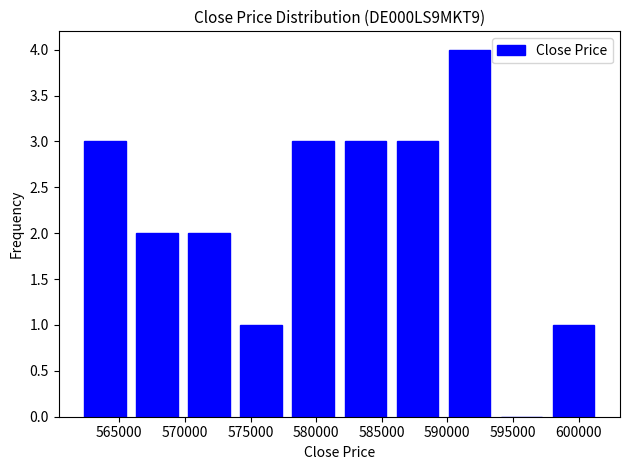

Which range on the x-axis has the tallest bar?

590000 to 594000